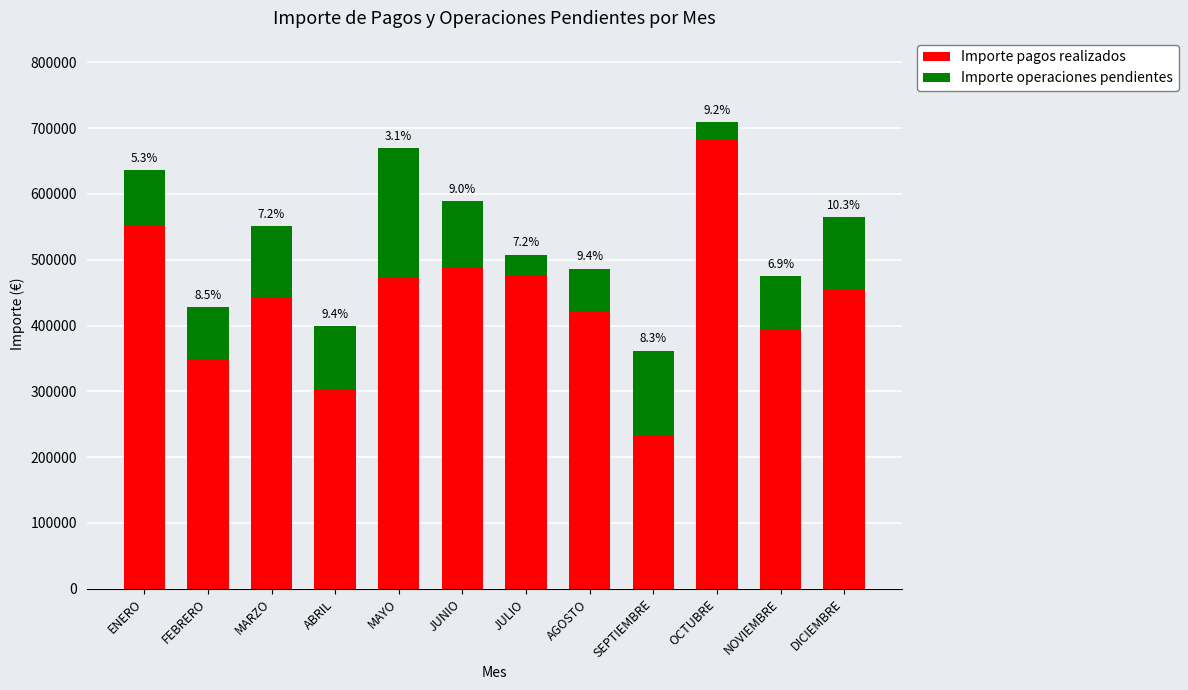

What are all the series names shown in the legend?

Importe pagos realizados, Importe operaciones pendientes